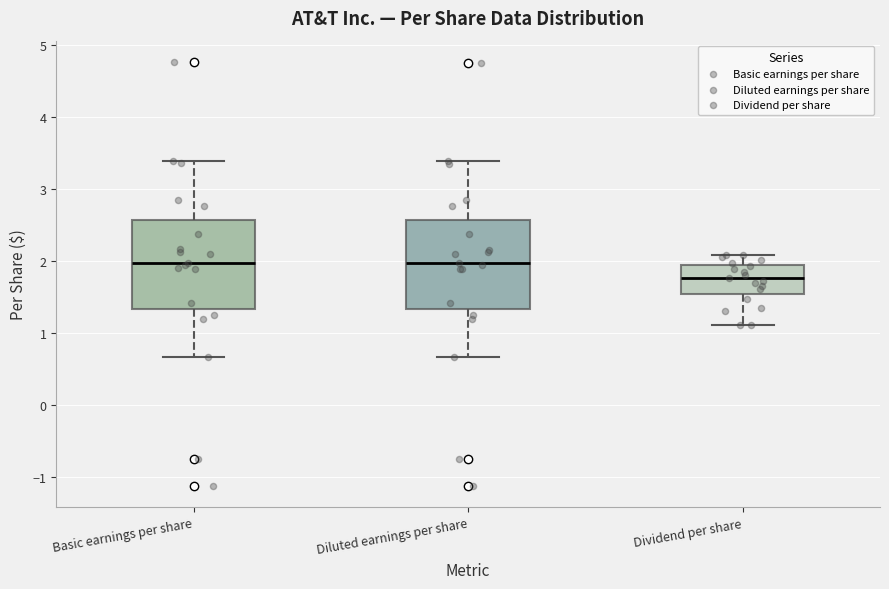

Where does the upper whisker of the box for Diluted earnings per share end on the y-axis? The values are not printed on the chart, so give them approximately, as read against the axis.

3.4